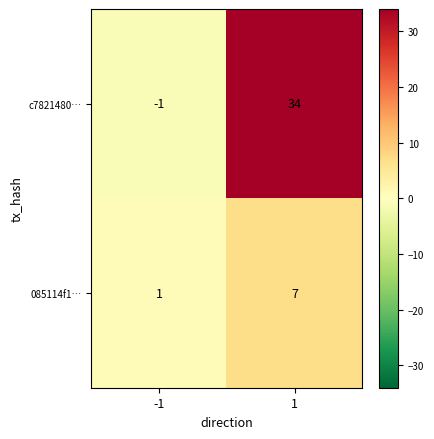

The value of 085114f1… at 1 is 3. True or false?

False